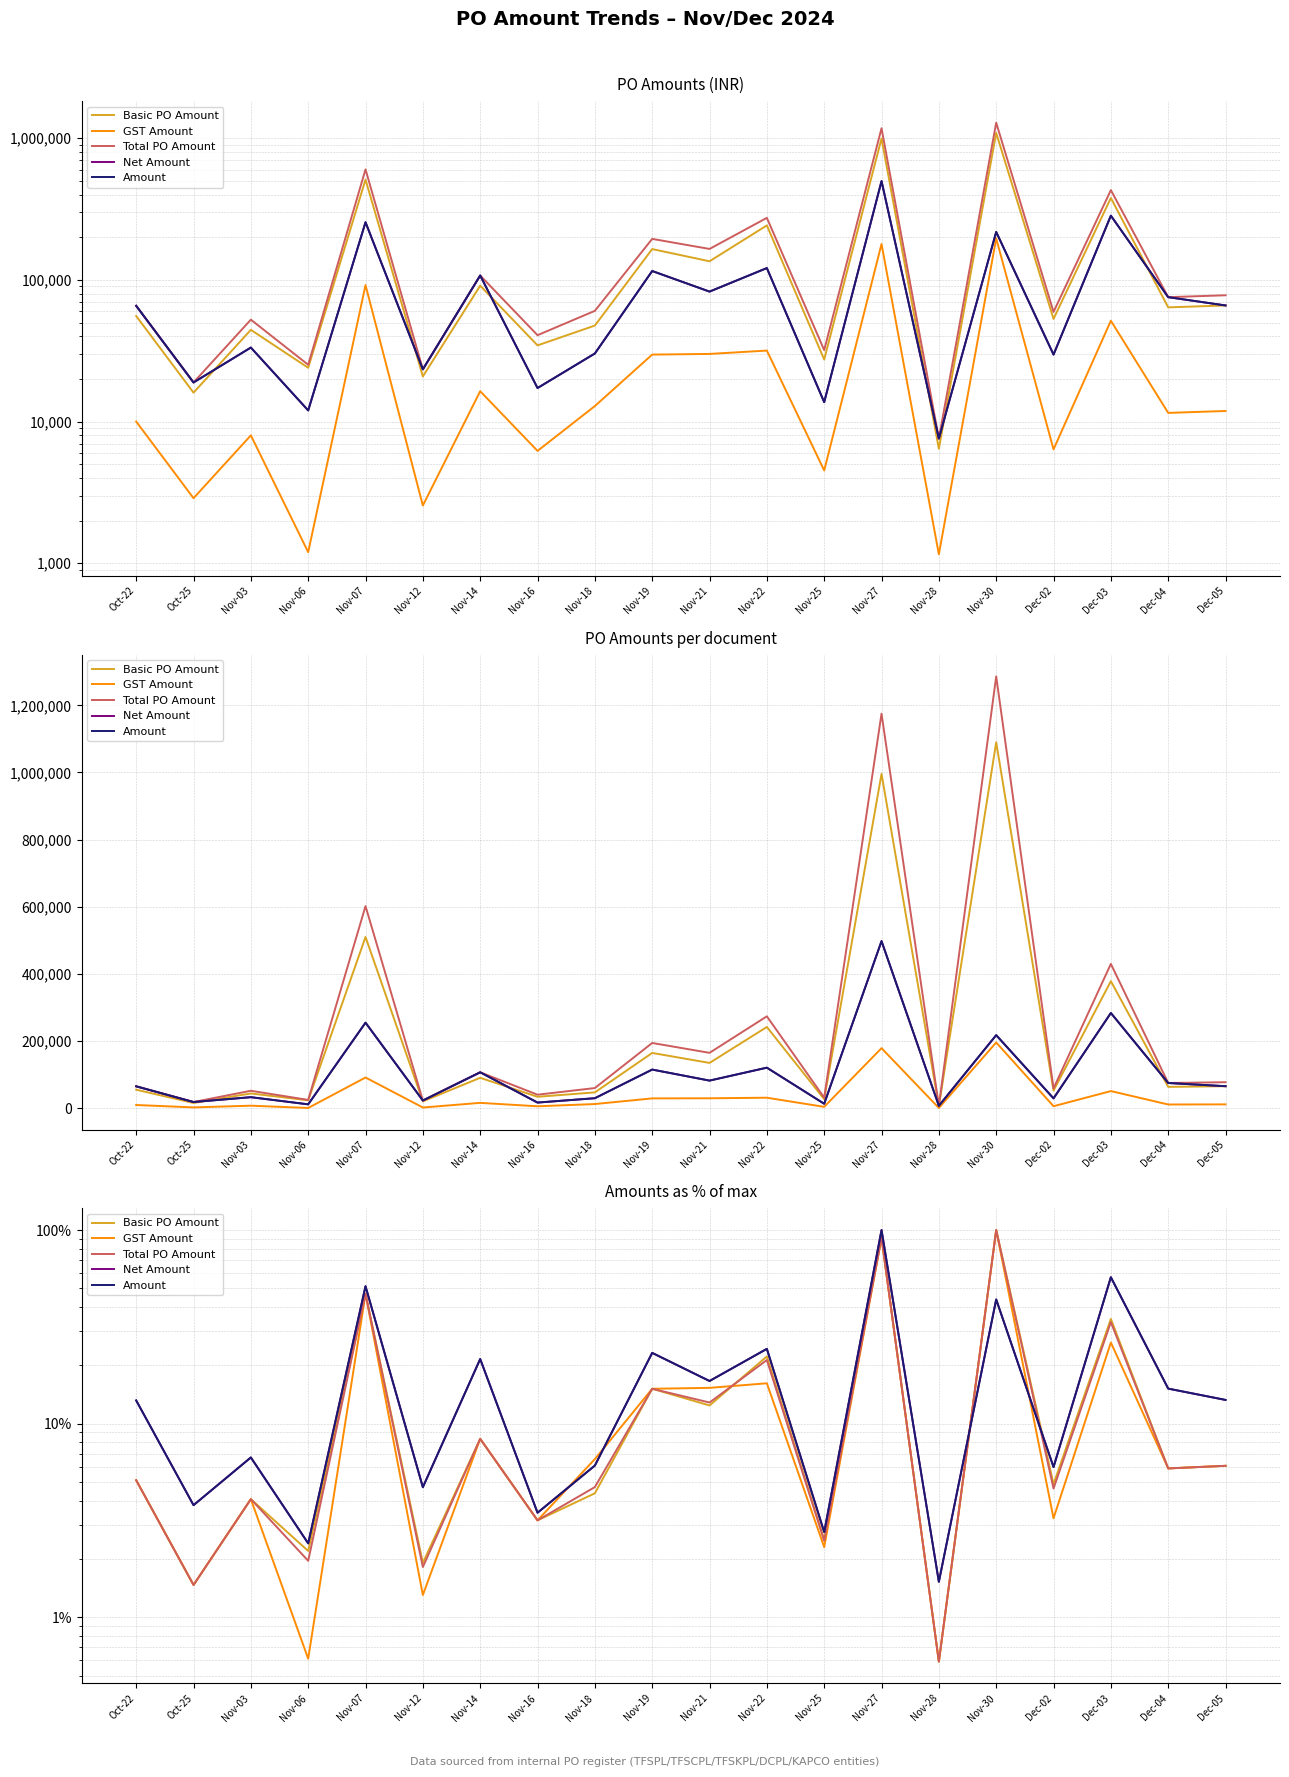

Count the number of data series in this chart.

5